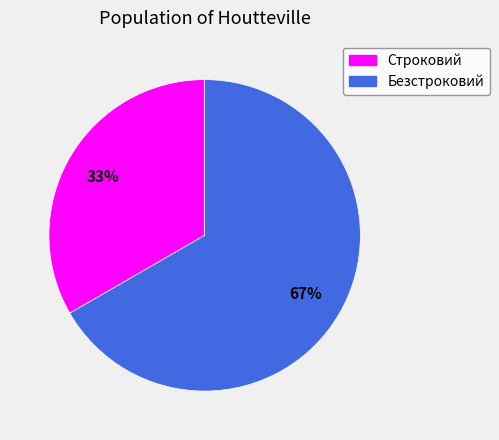

Which has a higher value, Безстроковий or Строковий?

Безстроковий